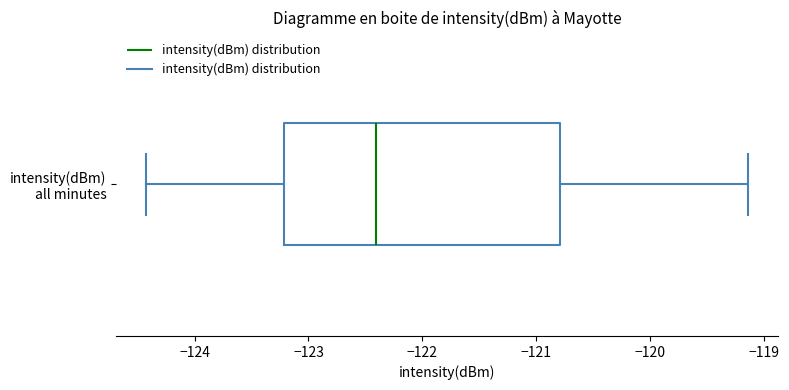

Read this box plot against the x-axis: the position of the median line, the range covered by the box, and the ends of both whiskers. The values are not printed on the chart, so give them approximately, as read against the axis.

median -122.4, box -123.2 to -120.8, whiskers -124.4 to -119.1